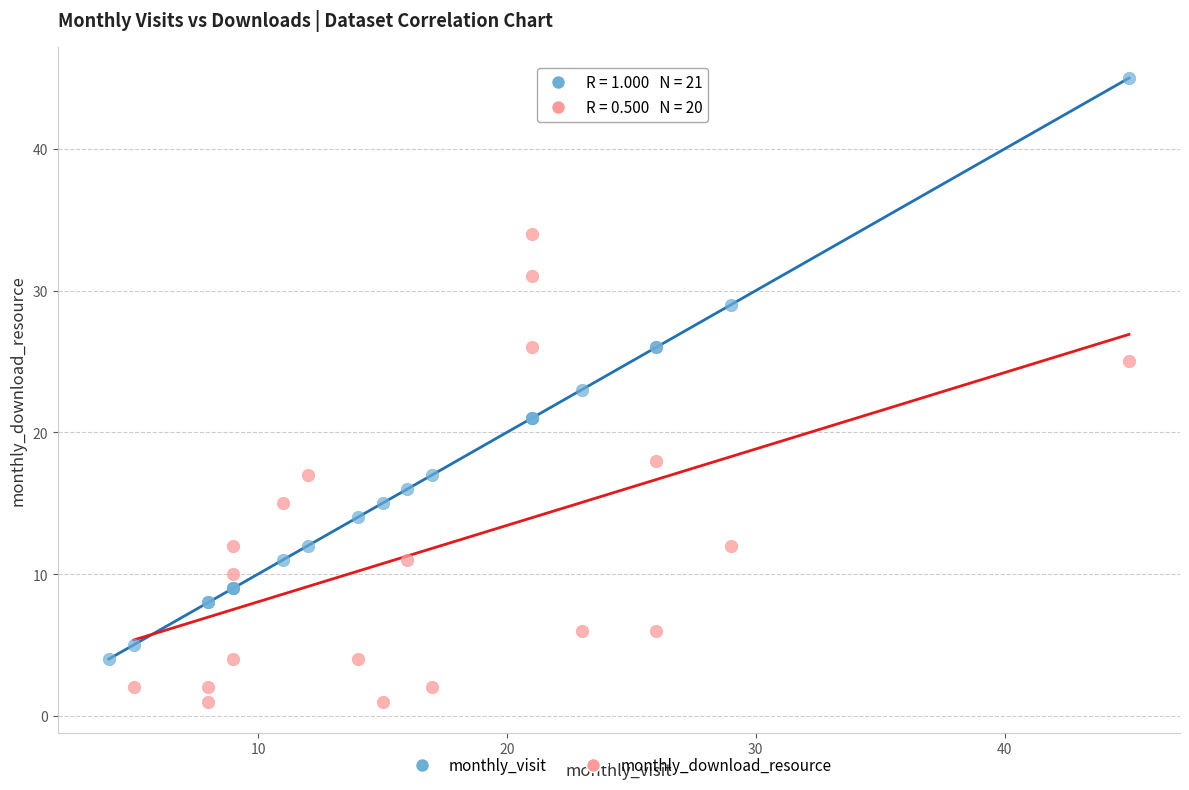

Which series has the largest Y range (max minus min)?

monthly_visit